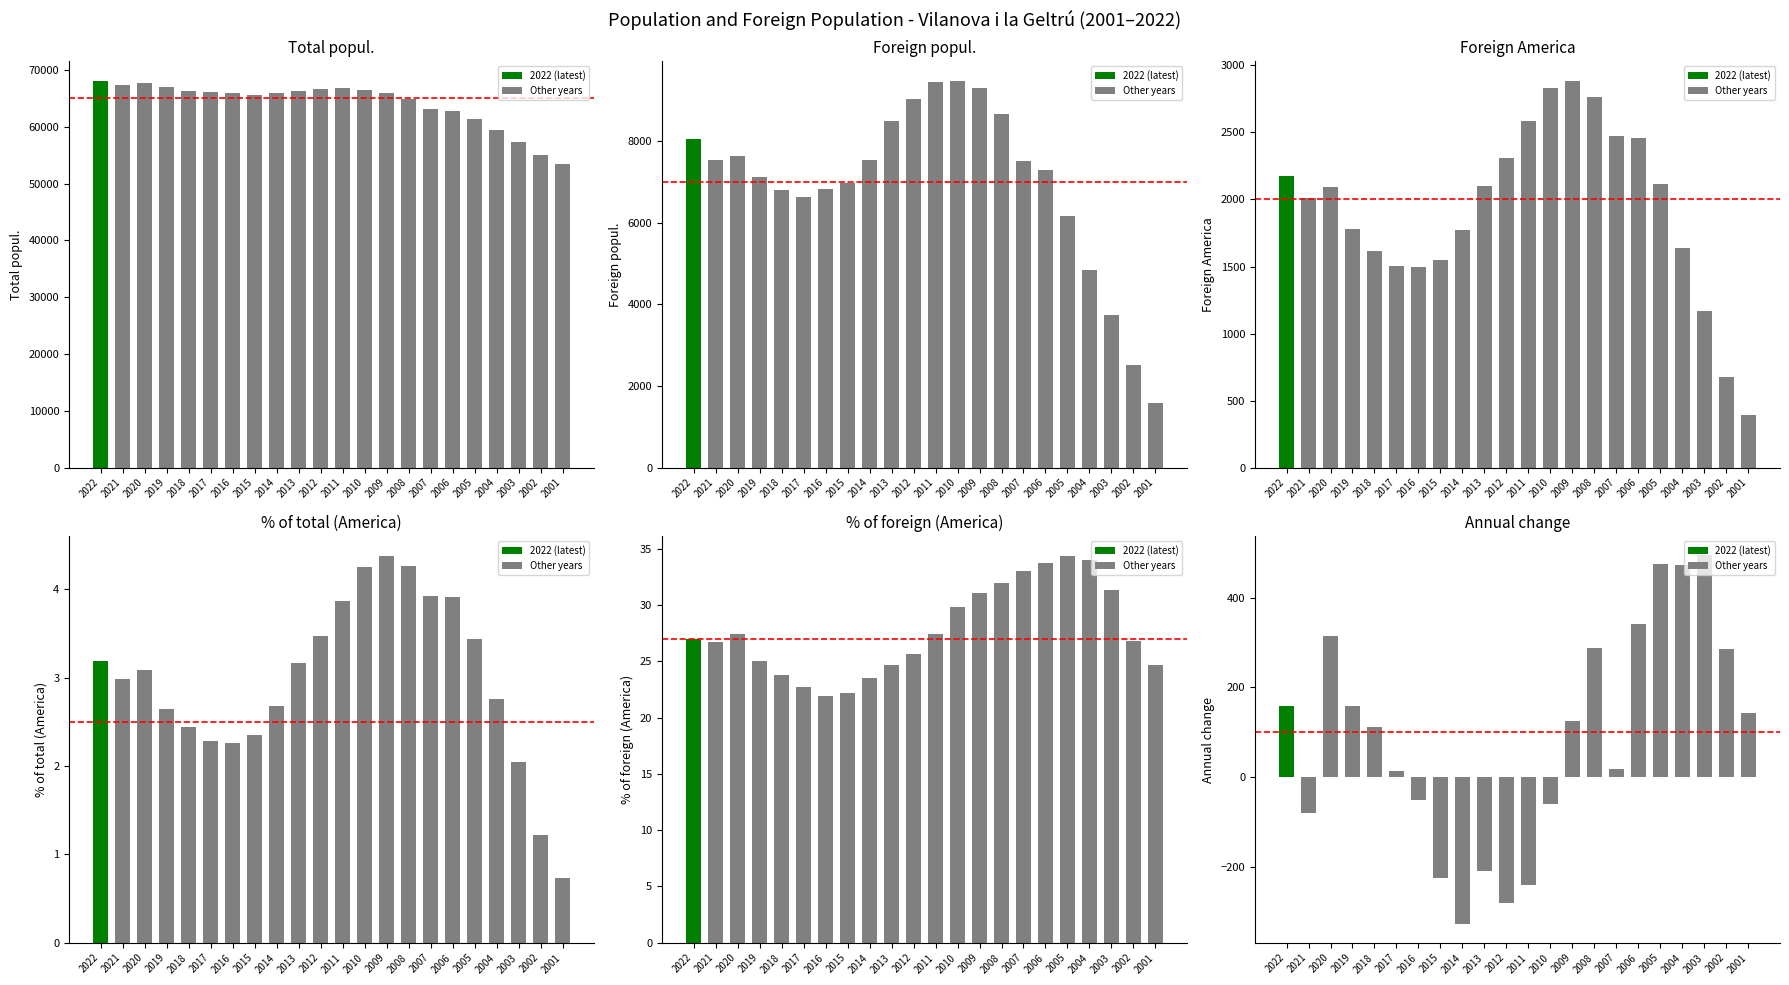

Reading left to right, list all the values displayed in this chart.

Total popul.: 2022=68152.0	2021=67458.0	2020=67733.0	2019=67086.0	2018=66274.0	2017=66077.0	2016=65972.0	2015=65684.0	2014=65941.0	2013=66275.0	2012=66591.0	2011=66905.0	2010=66532.0	2009=65890.0	2008=64905.0	2007=63196.0	2006=62826.0	2005=61427.0	2004=59409.0	2003=57300.0	2002=55063.0	2001=53421.0
Foreign popul.: 2022=8038.0	2021=7539.0	2020=7622.0	2019=7114.0	2018=6807.0	2017=6628.0	2016=6832.0	2015=6961.0	2014=7541.0	2013=8497.0	2012=9014.0	2011=9437.0	2010=9476.0	2009=9283.0	2008=8658.0	2007=7497.0	2006=7277.0	2005=6157.0	2004=4832.0	2003=3734.0	2002=2512.0	2001=1577.0
Foreign America: 2022=2172.0	2021=2013.0	2020=2093.0	2019=1778.0	2018=1619.0	2017=1507.0	2016=1494.0	2015=1546.0	2014=1770.0	2013=2098.0	2012=2308.0	2011=2588.0	2010=2828.0	2009=2887.0	2008=2763.0	2007=2476.0	2006=2457.0	2005=2116.0	2004=1641.0	2003=1169.0	2002=674.0	2001=389.0
% of total (America): 2022=3.2	2021=3.0	2020=3.1	2019=2.6	2018=2.4	2017=2.3	2016=2.3	2015=2.4	2014=2.7	2013=3.2	2012=3.5	2011=3.9	2010=4.2	2009=4.4	2008=4.3	2007=3.9	2006=3.9	2005=3.4	2004=2.8	2003=2.0	2002=1.2	2001=0.7
% of foreign (America): 2022=27.0	2021=26.7	2020=27.5	2019=25.0	2018=23.8	2017=22.7	2016=21.9	2015=22.2	2014=23.5	2013=24.7	2012=25.6	2011=27.4	2010=29.8	2009=31.1	2008=31.9	2007=33.0	2006=33.8	2005=34.4	2004=34.0	2003=31.3	2002=26.8	2001=24.7
Annual change: 2022=159.0	2021=-80.0	2020=315.0	2019=159.0	2018=112.0	2017=13.0	2016=-52.0	2015=-224.0	2014=-328.0	2013=-210.0	2012=-280.0	2011=-240.0	2010=-59.0	2009=124.0	2008=287.0	2007=19.0	2006=341.0	2005=475.0	2004=472.0	2003=495.0	2002=285.0	2001=143.0